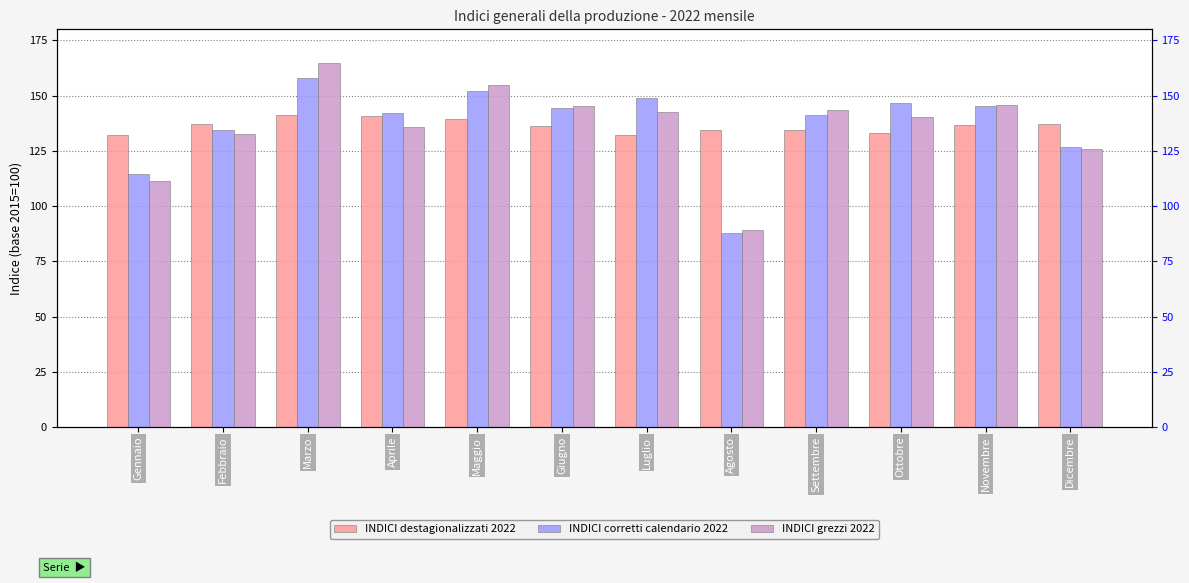

What is the sum of the INDICI destagionalizzati 2022 values at Febbraio and Novembre?

273.7